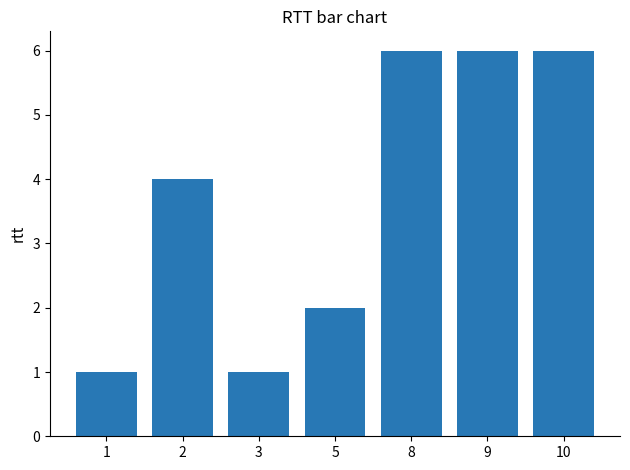

What is the ratio of the value at 5 to the value at 9?

0.3